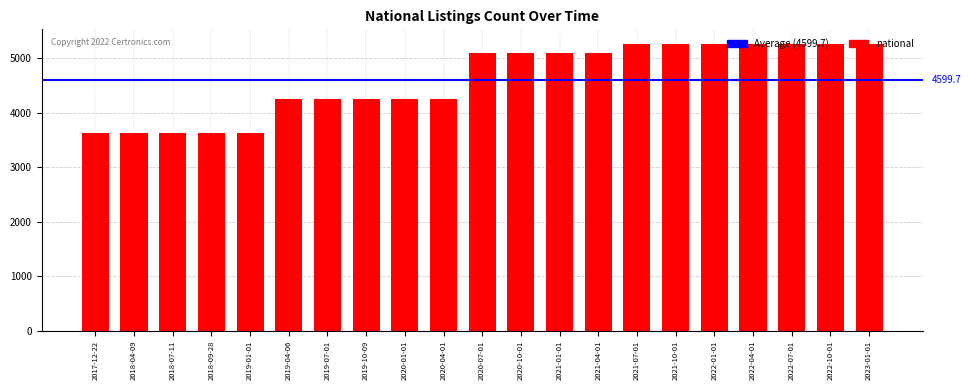

What is the difference between the values at 2019-07-01 and 2020-07-01?

847